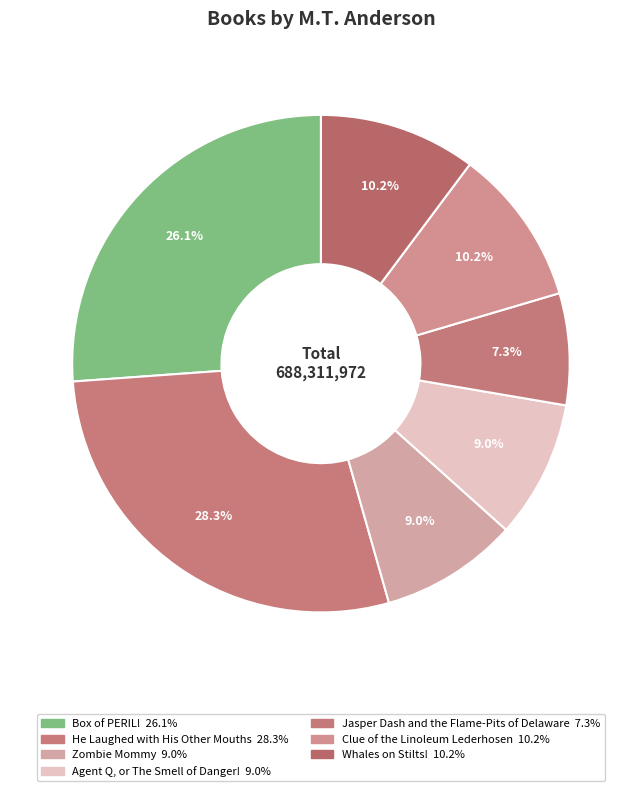

Which has a higher value, Clue of the Linoleum Lederhosen or Zombie Mommy?

Clue of the Linoleum Lederhosen